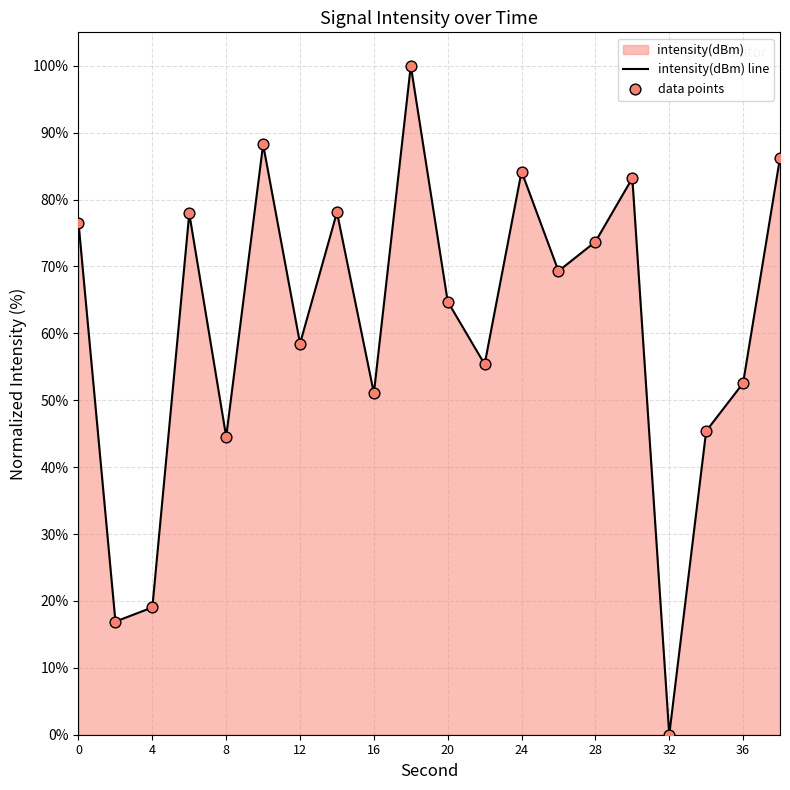

What is the change in value from 18 to 32?

-100.0